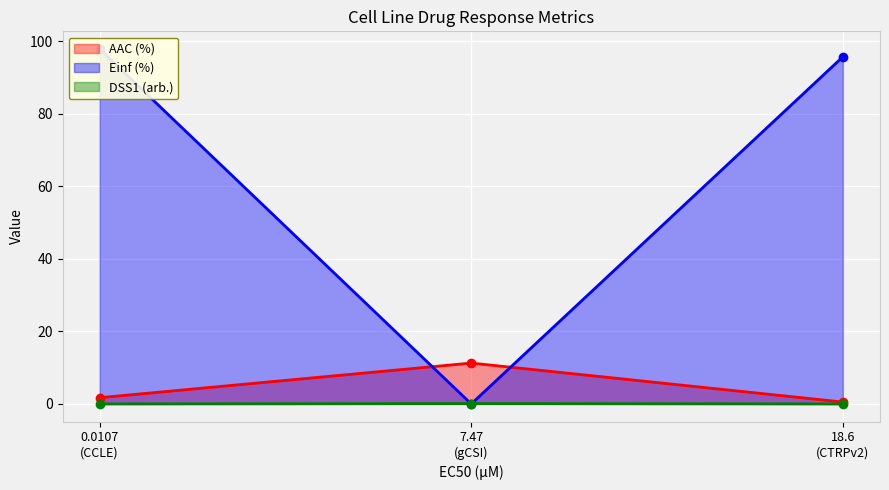

List the series in order of their peak value, highest first.

Einf (%), AAC (%), DSS1 (arb.)